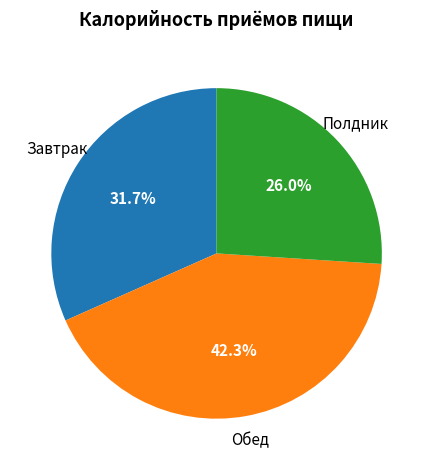

Is there any slice that represents more than half of the pie?

No